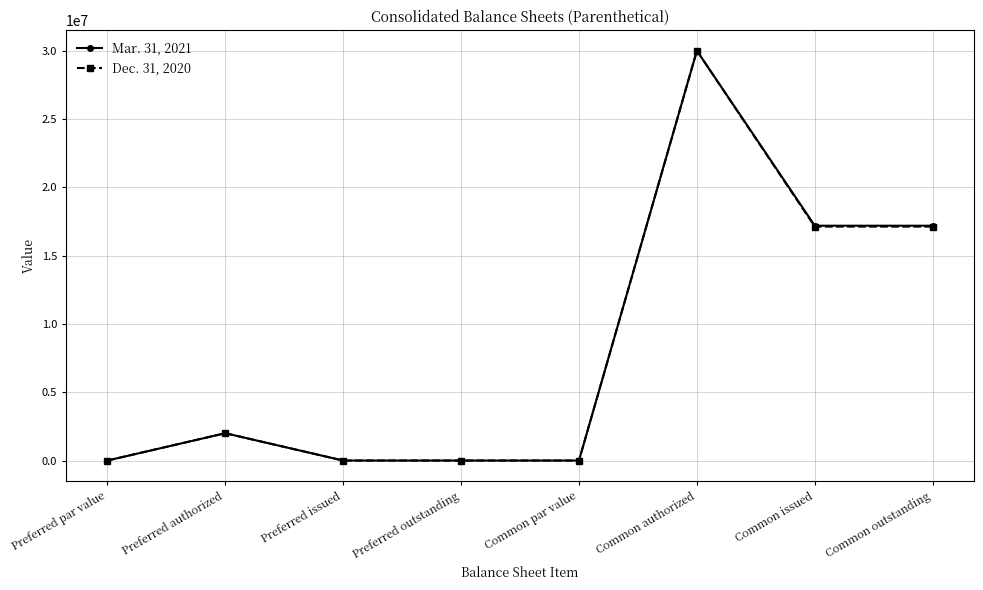

Does the chart have visible grid lines?

Yes